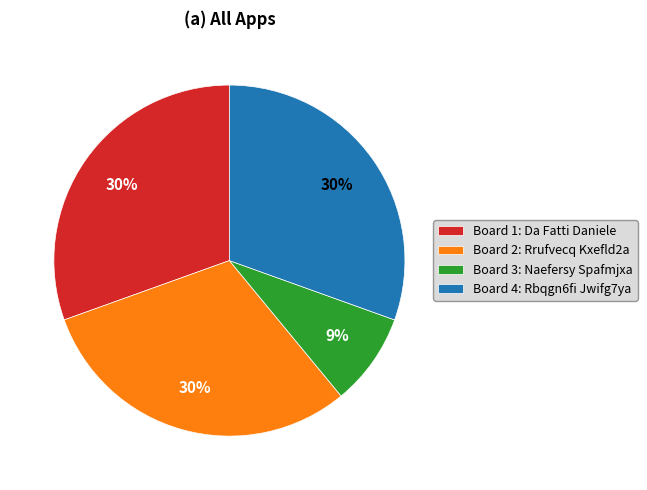

How many segments does this pie chart have?

4